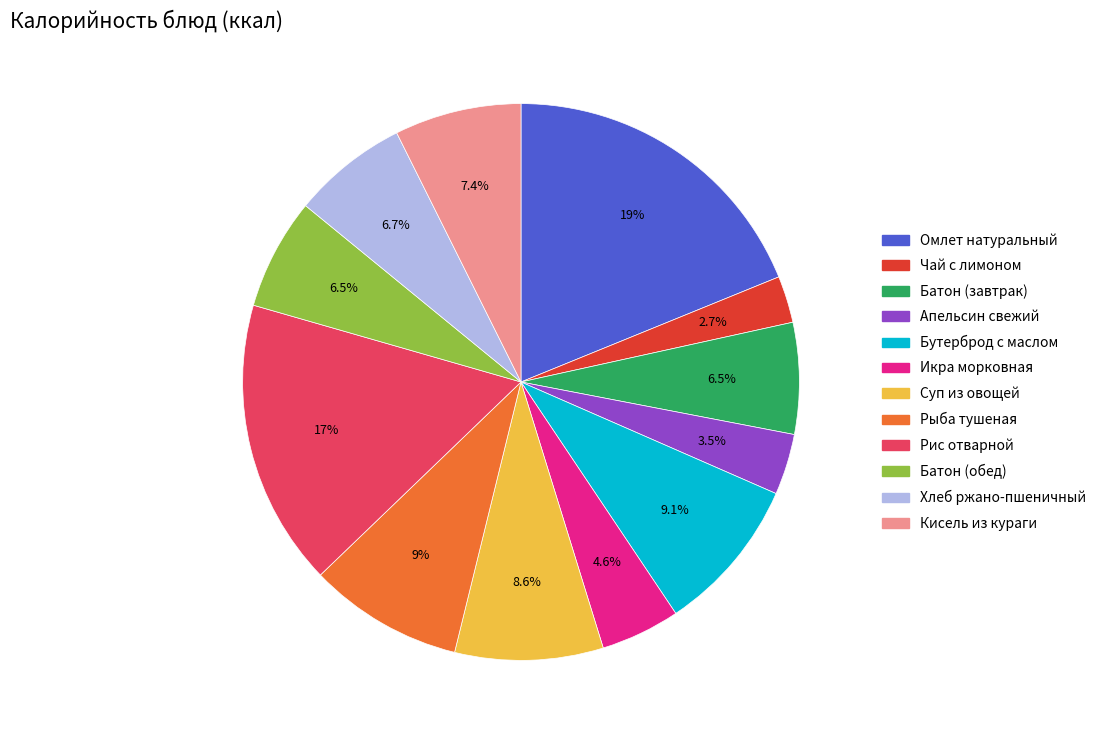

True or false: Омлет натуральный accounts for 25% of the total.

False